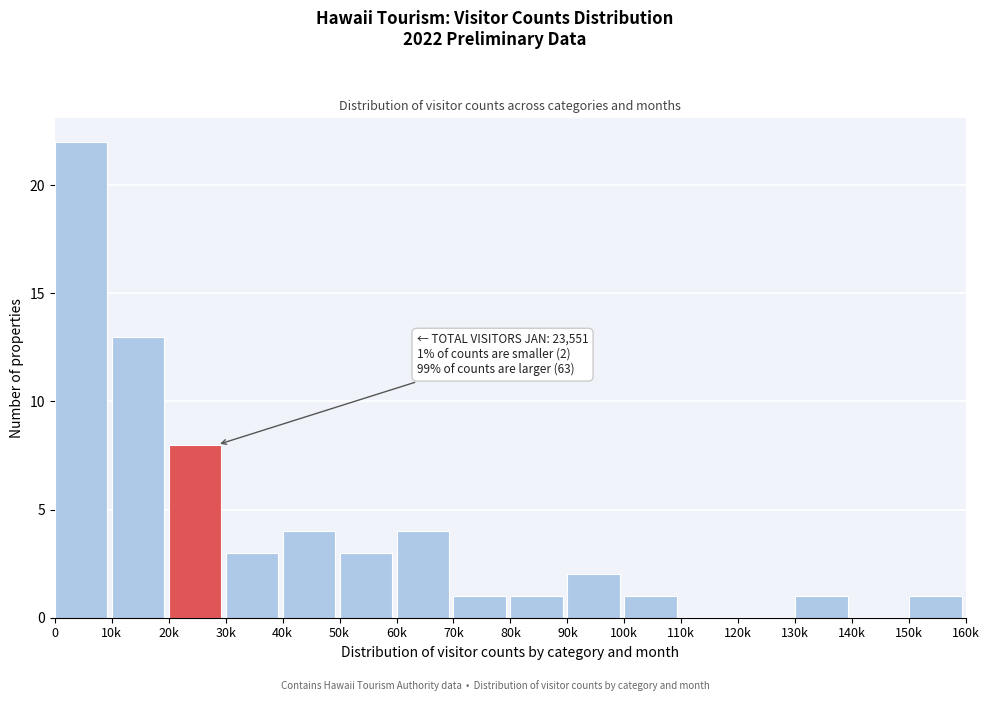

What is the sum of the values at 40k and 120k?

4